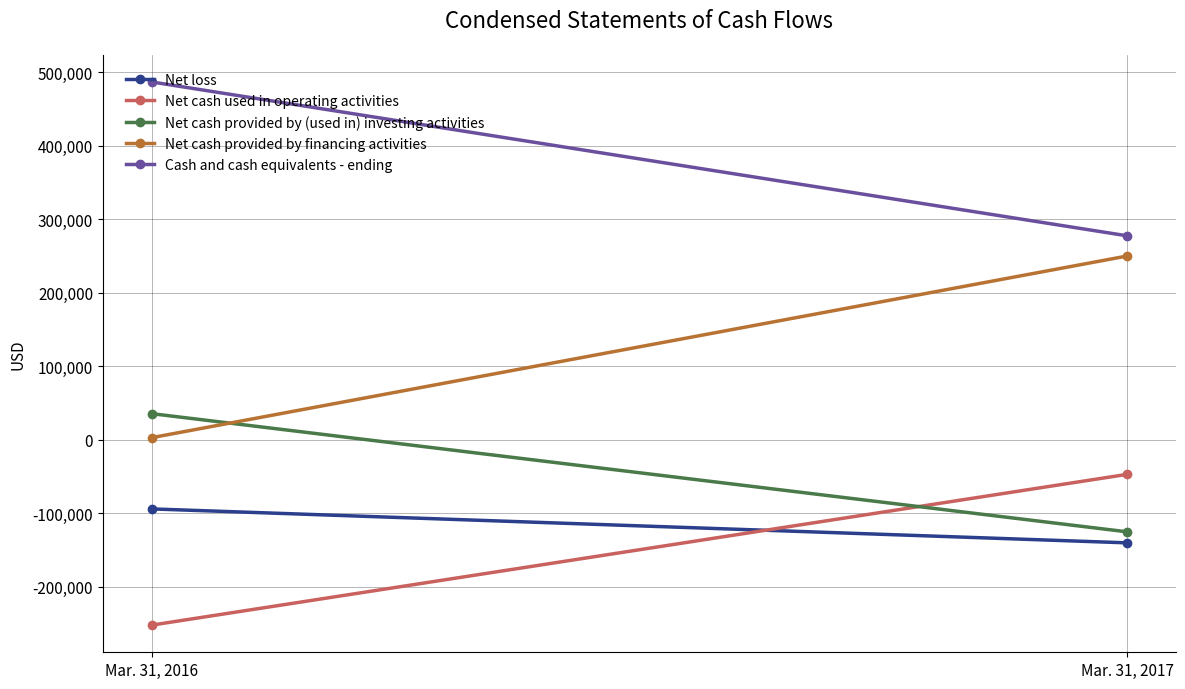

What is the total value across all series at Mar. 31, 2016?

178826